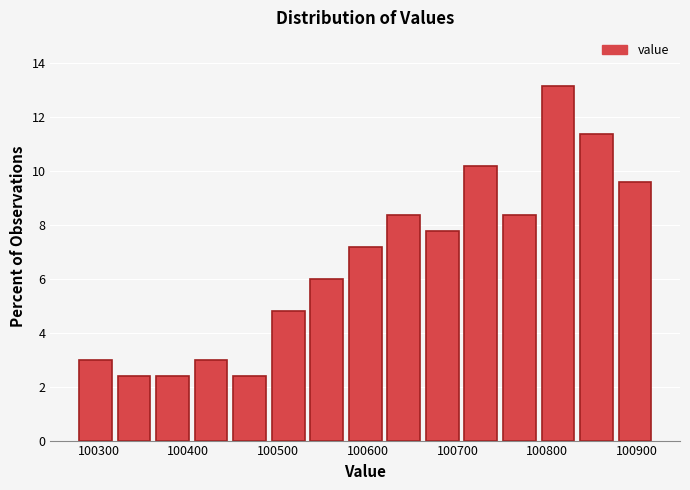

Reading left to right, transcribe this chart: for each bar, give the range it covers on the x-axis and its height. Neither the bar edges nor the heights are printed on the chart, so give them approximately, as read against the axes.

100280 to 100320: 3.0
100320 to 100360: 2.4
100360 to 100400: 2.4
100400 to 100450: 3.0
100450 to 100490: 2.4
100490 to 100530: 4.8
100530 to 100580: 6.0
100580 to 100620: 7.2
100620 to 100660: 8.4
100660 to 100700: 7.8
100700 to 100750: 10.2
100750 to 100790: 8.4
100790 to 100830: 13.2
100830 to 100880: 11.4
100880 to 100920: 9.6